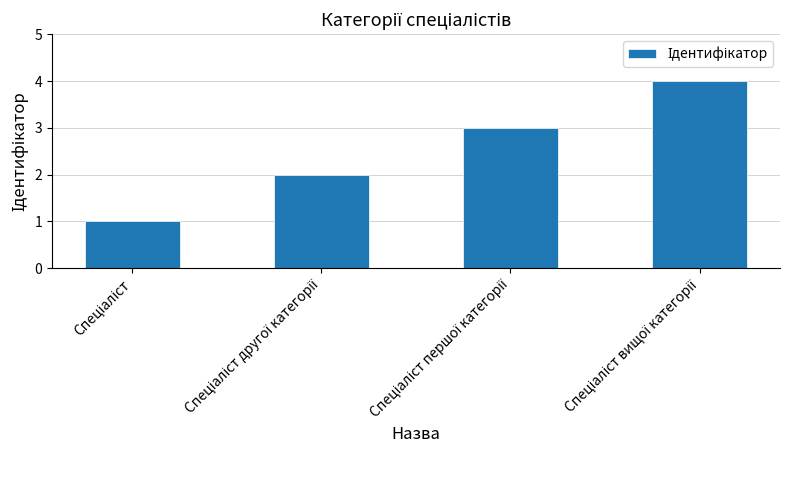

What is the maximum value shown in the chart?

4